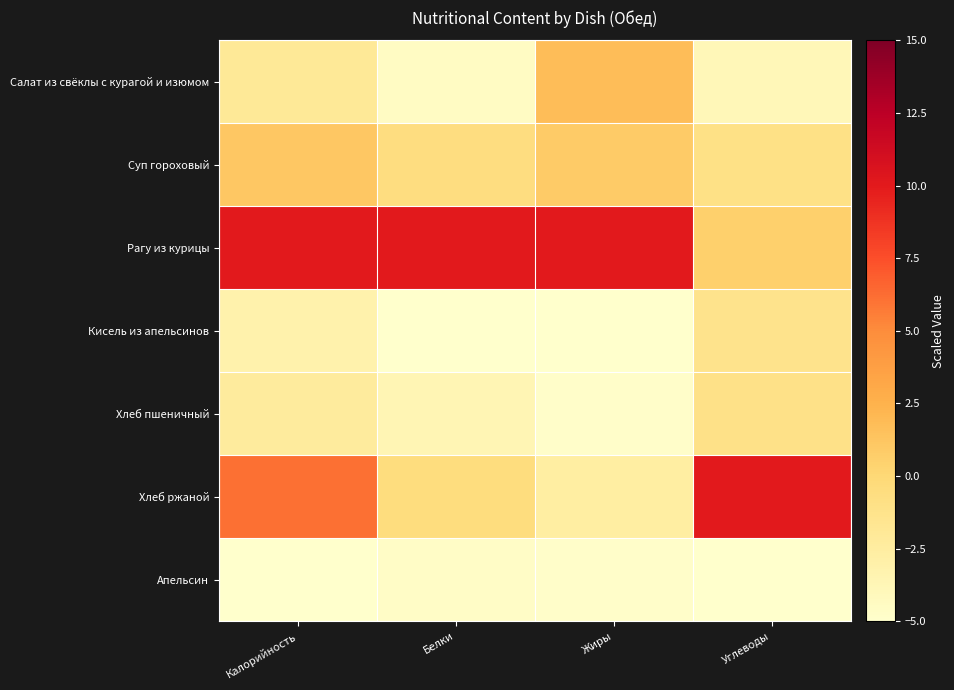

Which series has the largest range (max minus min)?

Хлеб ржаной